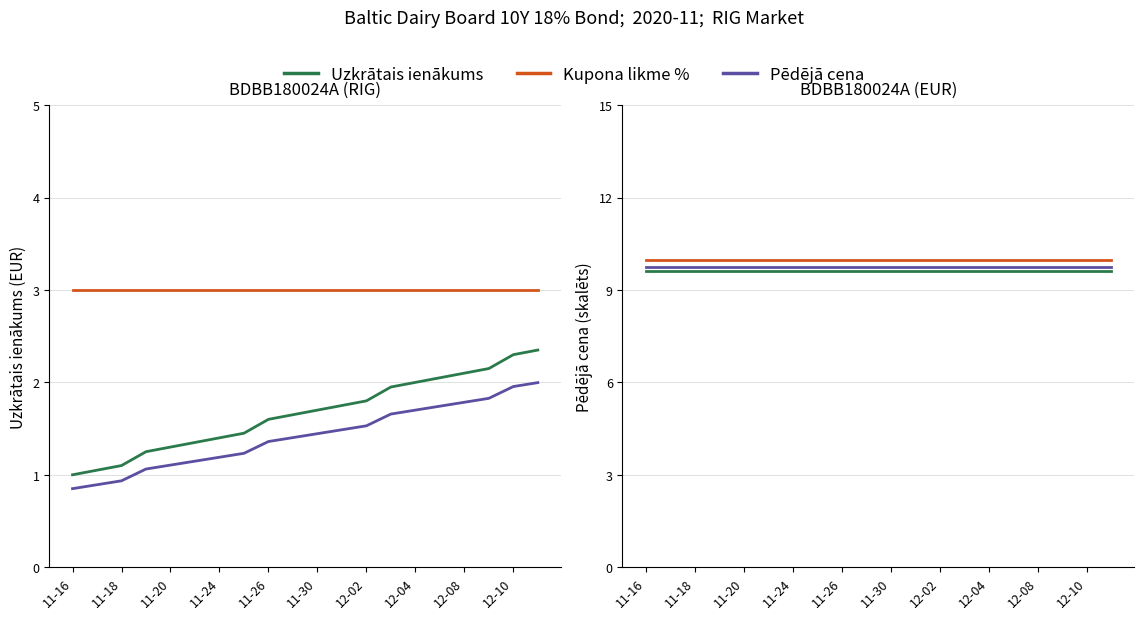

True or false: Uzkrātais ienākums and Pēdējā cena /13.5 intersect in this chart.

False